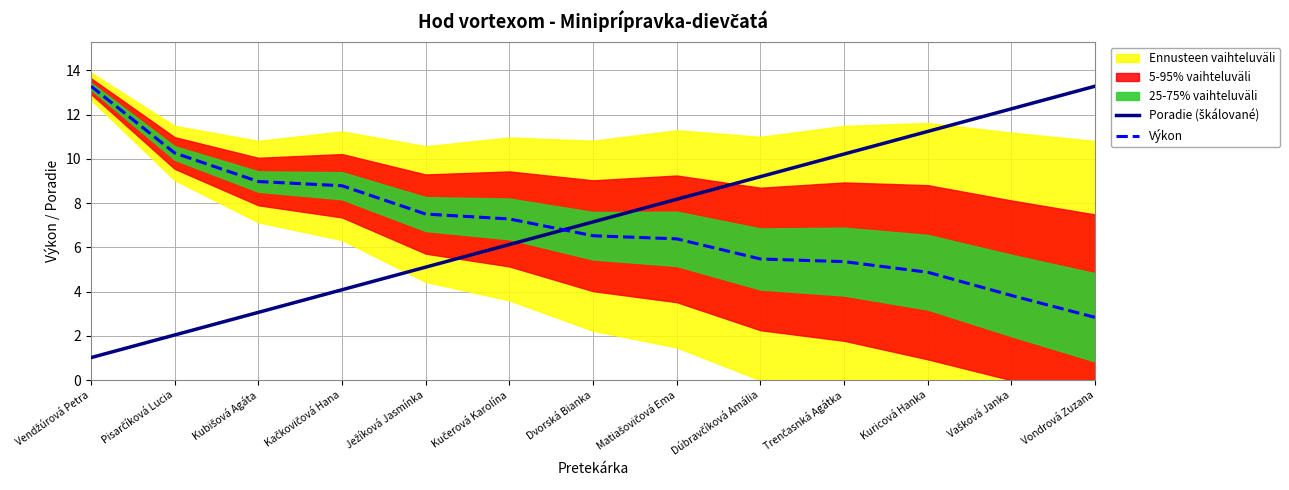

At which category is the sum across all series the highest?

Vondrová Zuzana